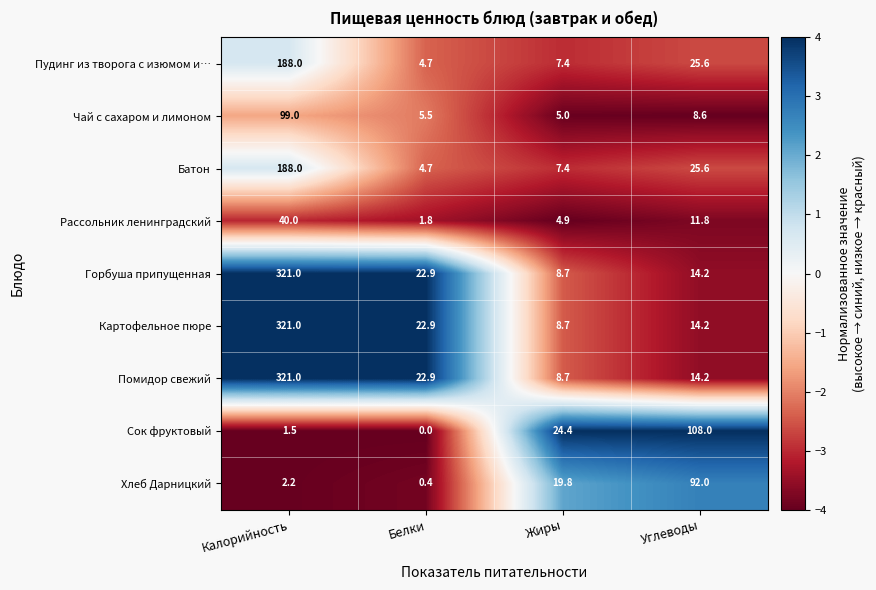

What is the average value of the Хлеб Дарницкий series?

28.6